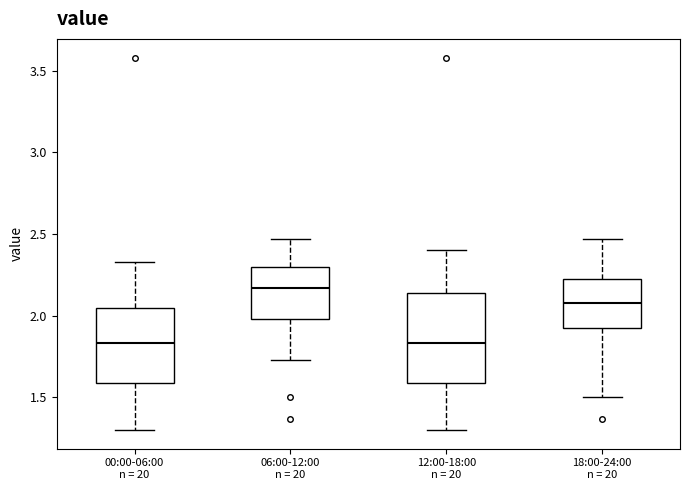

Reading left to right, read every box against the y-axis: the position of its median line, the range the box covers, and the ends of its whiskers. The values are not printed on the chart, so give them approximately, as read against the axis.

00:00-06:00 n = 20: median 1.85, box 1.60 to 2.05, whiskers 1.30 to 2.35
06:00-12:00 n = 20: median 2.15, box 2.00 to 2.30, whiskers 1.75 to 2.45
12:00-18:00 n = 20: median 1.85, box 1.60 to 2.15, whiskers 1.30 to 2.40
18:00-24:00 n = 20: median 2.10, box 1.90 to 2.25, whiskers 1.50 to 2.45